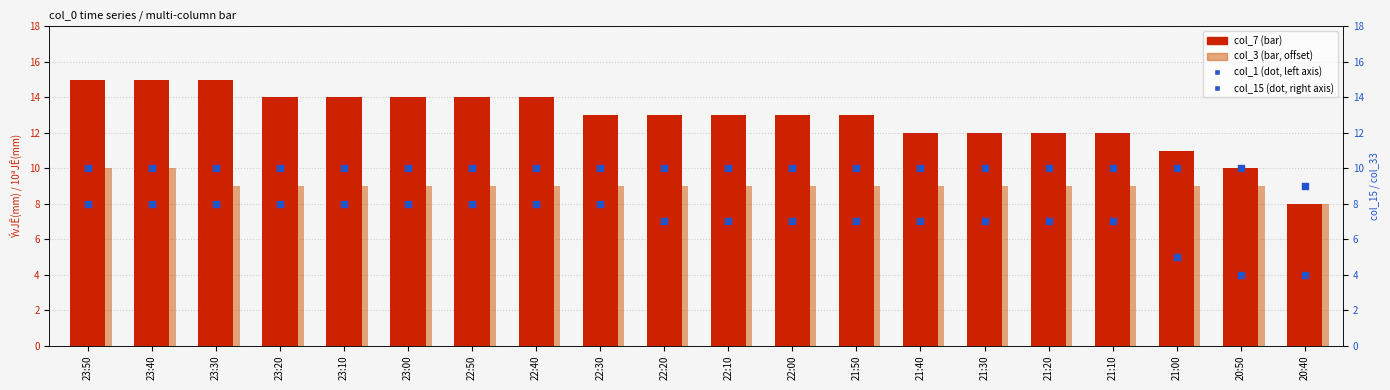

What is the total value across all series at 22:40?

41